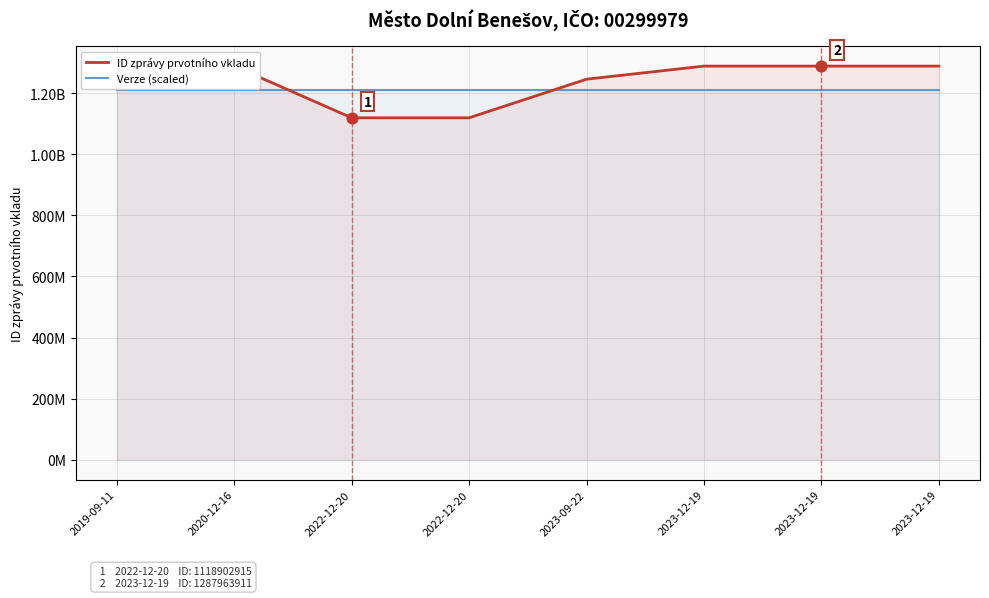

Which series has the largest total across all categories?

ID zprávy prvotního vkladu